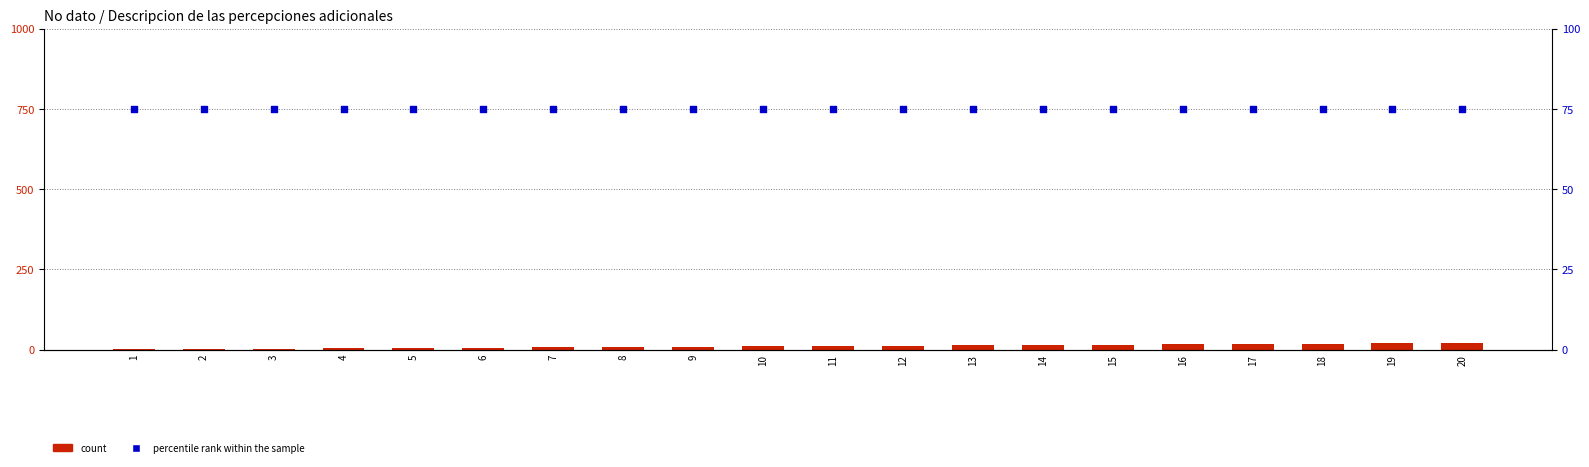

At which category is the sum across all series the highest?

20